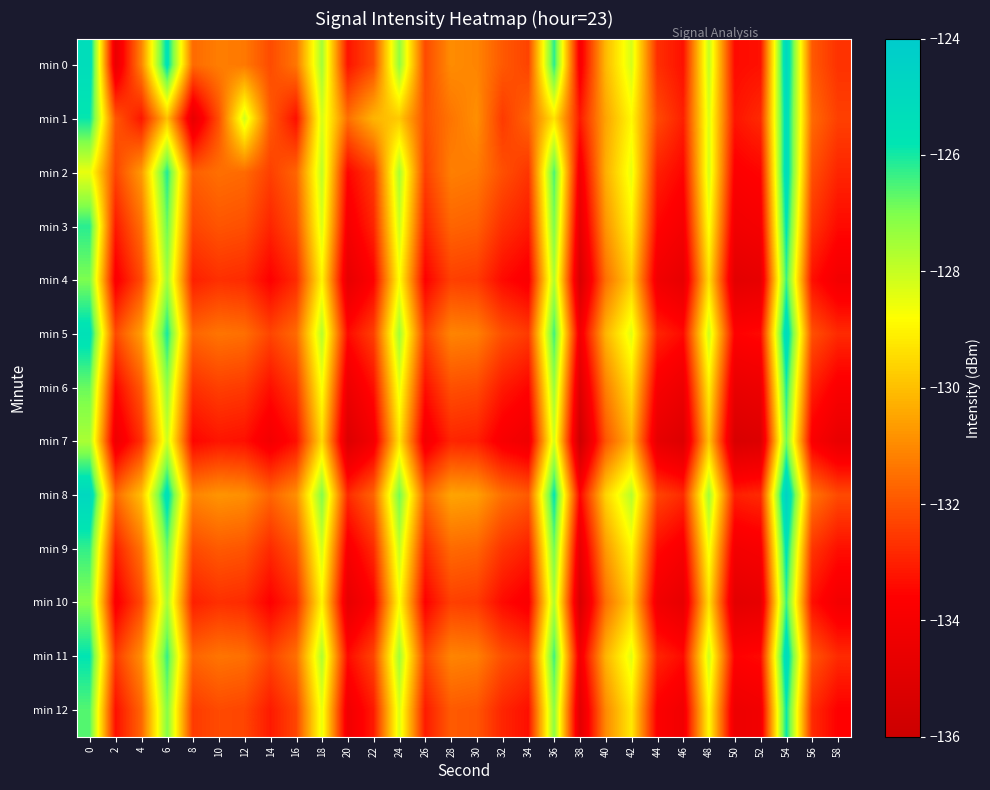

Reading left to right, list all the values displayed in this chart.

min 0: 0=-125.2	2=-134.5	4=-131.1	6=-125.6	8=-131.6	10=-131.2	12=-131.3	14=-132.2	16=-131.4	18=-127.5	20=-133.2	22=-132.2	24=-127.3	26=-132.2	28=-131.0	30=-131.1	32=-131.9	34=-132.3	36=-126.2	38=-133.9	40=-130.1	42=-128.2	44=-132.7	46=-133.3	48=-127.9	50=-133.4	52=-133.3	54=-125.0	56=-131.9	58=-132.7
min 1: 0=-125.9	2=-132.0	4=-133.2	6=-130.0	8=-134.7	10=-132.1	12=-128.1	14=-131.9	16=-133.3	18=-128.2	20=-131.5	22=-130.2	24=-129.8	26=-132.1	28=-131.4	30=-130.9	32=-132.5	34=-131.7	36=-129.3	38=-133.1	40=-130.5	42=-128.9	44=-132.2	46=-133.0	48=-128.3	50=-133.2	52=-132.8	54=-125.3	56=-131.6	58=-132.4
min 2: 0=-128.5	2=-132.3	4=-130.7	6=-126.1	8=-131.8	10=-131.5	12=-131.6	14=-132.4	16=-131.7	18=-127.9	20=-133.5	22=-132.5	24=-127.6	26=-132.4	28=-131.2	30=-131.3	32=-132.1	34=-132.6	36=-126.5	38=-134.1	40=-130.3	42=-128.5	44=-133.0	46=-133.5	48=-128.2	50=-133.7	52=-133.5	54=-125.2	56=-132.1	58=-132.9
min 3: 0=-126.2	2=-133.1	4=-131.5	6=-126.8	8=-132.3	10=-132.0	12=-132.1	14=-132.9	16=-132.1	18=-128.3	20=-134.0	22=-132.9	24=-128.1	26=-132.9	28=-131.7	30=-131.8	32=-132.7	34=-133.1	36=-127.0	38=-134.7	40=-130.8	42=-129.0	44=-133.5	46=-134.0	48=-128.7	50=-134.2	52=-134.0	54=-125.7	56=-132.6	58=-133.4
min 4: 0=-127.0	2=-133.8	4=-132.2	6=-127.5	8=-133.0	10=-132.7	12=-132.8	14=-133.6	16=-132.8	18=-129.0	20=-134.7	22=-133.6	24=-128.8	26=-133.6	28=-132.4	30=-132.5	32=-133.4	34=-133.8	36=-127.7	38=-135.4	40=-131.5	42=-129.7	44=-134.2	46=-134.7	48=-129.4	50=-134.9	52=-134.7	54=-126.4	56=-133.3	58=-134.1
min 5: 0=-125.5	2=-132.2	4=-130.6	6=-126.0	8=-131.7	10=-131.4	12=-131.5	14=-132.3	16=-131.6	18=-127.8	20=-133.4	22=-132.4	24=-127.5	26=-132.4	28=-131.1	30=-131.2	32=-132.1	34=-132.5	36=-126.4	38=-134.1	40=-130.2	42=-128.4	44=-132.9	46=-133.4	48=-128.1	50=-133.6	52=-133.4	54=-125.1	56=-132.1	58=-132.8
min 6: 0=-126.8	2=-133.5	4=-131.9	6=-127.3	8=-132.7	10=-132.4	12=-132.5	14=-133.3	16=-132.5	18=-128.7	20=-134.4	22=-133.3	24=-128.5	26=-133.3	28=-132.1	30=-132.2	32=-133.1	34=-133.5	36=-127.4	38=-135.1	40=-131.2	42=-129.4	44=-133.9	46=-134.4	48=-129.1	50=-134.6	52=-134.4	54=-126.1	56=-133.0	58=-133.8
min 7: 0=-127.6	2=-134.3	4=-132.7	6=-128.1	8=-133.5	10=-133.2	12=-133.3	14=-134.1	16=-133.3	18=-129.5	20=-135.2	22=-134.1	24=-129.3	26=-134.1	28=-132.9	30=-133.0	32=-133.9	34=-134.3	36=-128.2	38=-135.9	40=-132.0	42=-130.2	44=-134.7	46=-135.2	48=-129.9	50=-135.4	52=-135.2	54=-126.9	56=-133.8	58=-134.6
min 8: 0=-124.9	2=-131.6	4=-130.0	6=-125.4	8=-131.1	10=-130.8	12=-130.9	14=-131.7	16=-130.9	18=-127.1	20=-132.8	22=-131.7	24=-126.9	26=-131.7	28=-130.5	30=-130.6	32=-131.5	34=-131.9	36=-125.8	38=-133.5	40=-129.6	42=-127.8	44=-132.3	46=-132.8	48=-127.5	50=-133.0	52=-132.8	54=-124.5	56=-131.4	58=-132.2
min 9: 0=-126.3	2=-133.0	4=-131.4	6=-126.8	8=-132.2	10=-131.9	12=-132.0	14=-132.8	16=-132.0	18=-128.2	20=-133.9	22=-132.8	24=-128.0	26=-132.8	28=-131.6	30=-131.7	32=-132.6	34=-133.0	36=-126.9	38=-134.6	40=-130.7	42=-128.9	44=-133.4	46=-133.9	48=-128.6	50=-134.1	52=-133.9	54=-125.6	56=-132.6	58=-133.3
min 10: 0=-127.1	2=-133.8	4=-132.2	6=-127.6	8=-133.0	10=-132.7	12=-132.8	14=-133.6	16=-132.8	18=-129.0	20=-134.7	22=-133.6	24=-128.8	26=-133.6	28=-132.4	30=-132.5	32=-133.4	34=-133.8	36=-127.7	38=-135.4	40=-131.5	42=-129.7	44=-134.2	46=-134.7	48=-129.4	50=-134.9	52=-134.7	54=-126.4	56=-133.3	58=-134.1
min 11: 0=-125.8	2=-132.5	4=-130.9	6=-126.3	8=-131.7	10=-131.4	12=-131.5	14=-132.3	16=-131.5	18=-127.7	20=-133.4	22=-132.3	24=-127.5	26=-132.3	28=-131.1	30=-131.2	32=-132.1	34=-132.5	36=-126.4	38=-134.1	40=-130.2	42=-128.4	44=-132.9	46=-133.4	48=-128.1	50=-133.6	52=-133.4	54=-125.1	56=-132.0	58=-132.8
min 12: 0=-126.6	2=-133.3	4=-131.7	6=-127.1	8=-132.5	10=-132.2	12=-132.3	14=-133.1	16=-132.3	18=-128.5	20=-134.2	22=-133.1	24=-128.3	26=-133.1	28=-131.9	30=-132.0	32=-132.9	34=-133.3	36=-127.2	38=-134.9	40=-131.0	42=-129.2	44=-133.7	46=-134.2	48=-128.9	50=-134.4	52=-134.2	54=-125.9	56=-132.8	58=-133.6